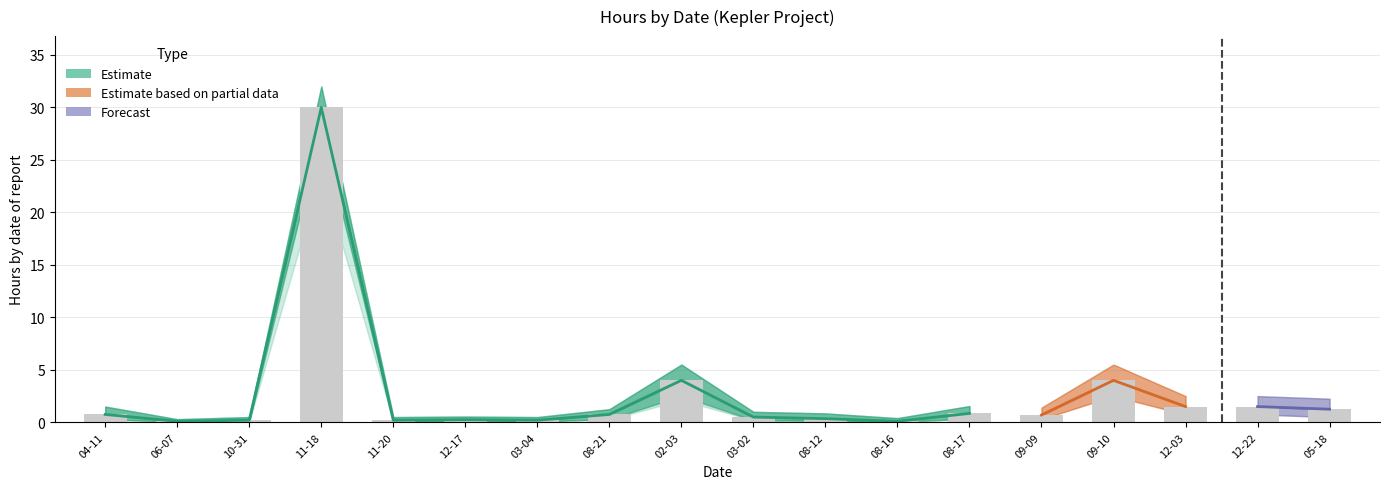

True or false: Hours_upper has a value of 0.6 at 2015-08-12.

False